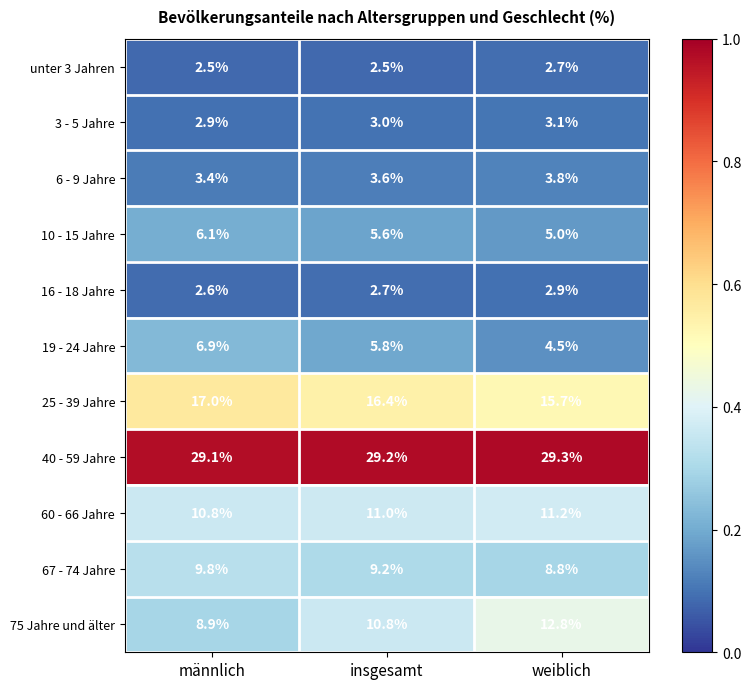

Which series changed the most between insgesamt and weiblich?

75 Jahre und älter